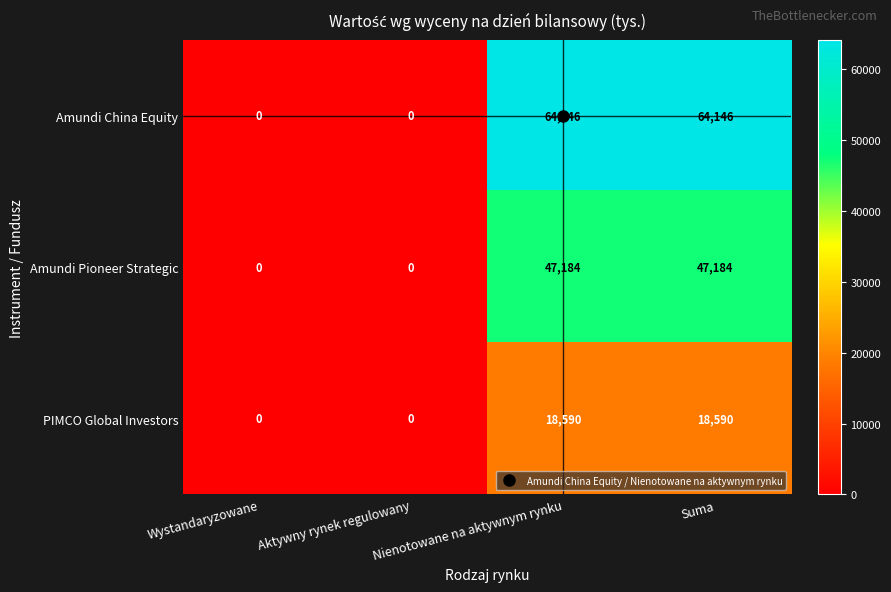

What is the highest value of the Amundi Pioneer Strategic series?

47184